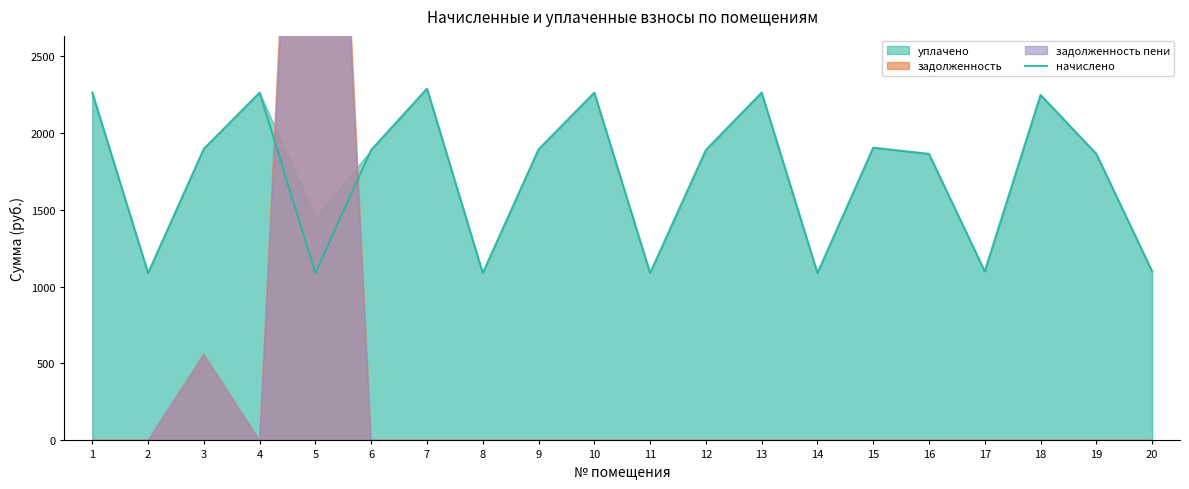

The chart shows a value of 1649.3 at 14. True or false?

False